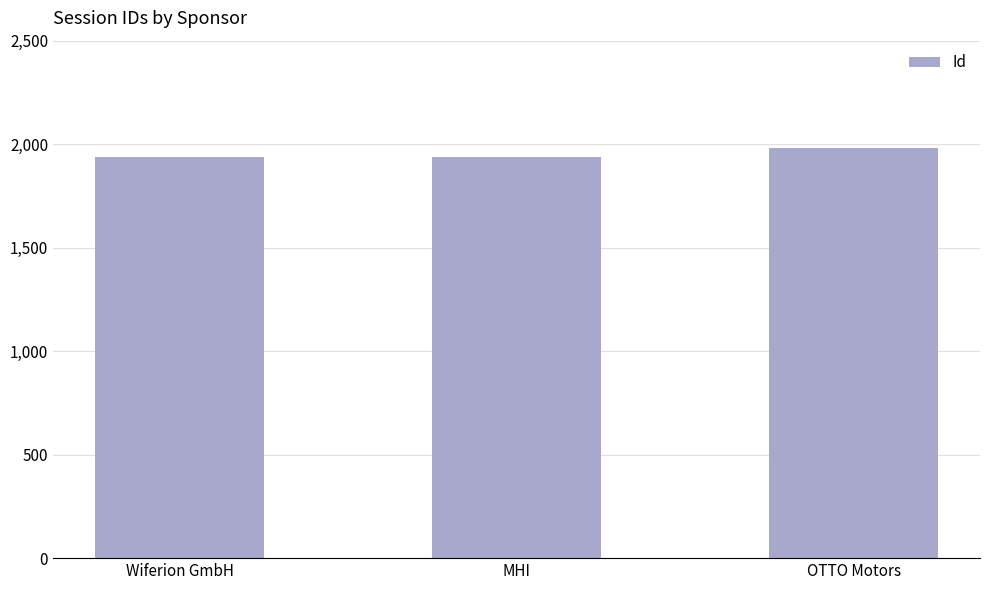

At which label is the value closest to 1958?

Wiferion GmbH